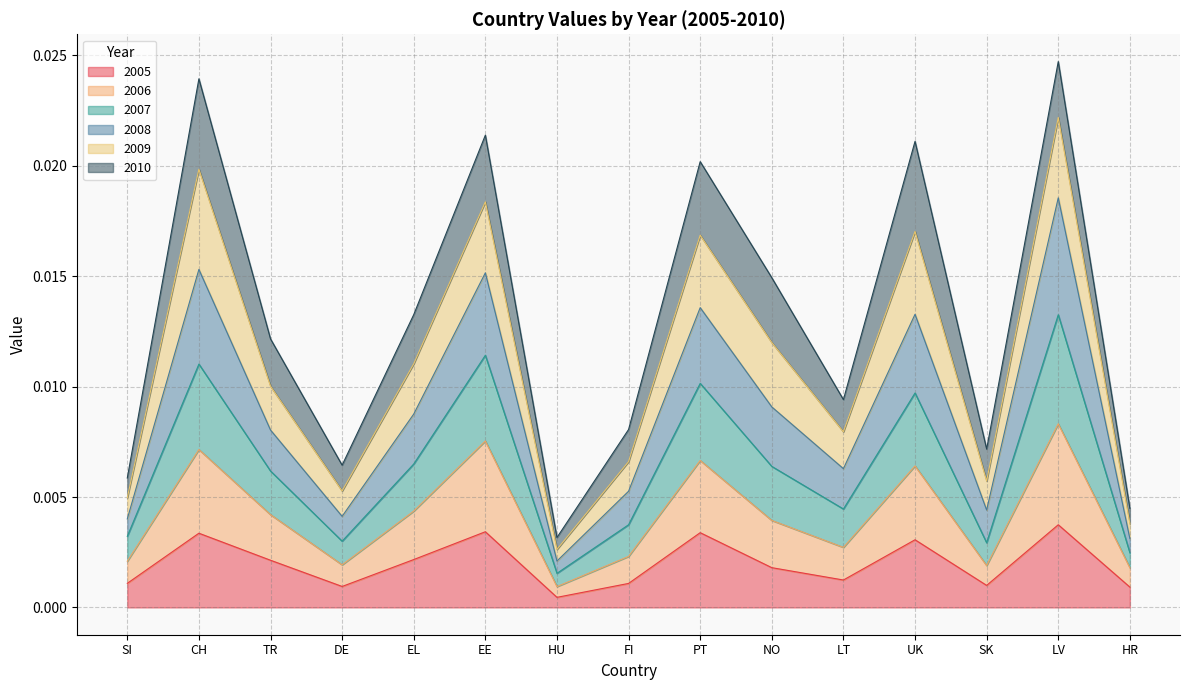

What are all the series names shown in the legend?

2005, 2006, 2007, 2008, 2009, 2010